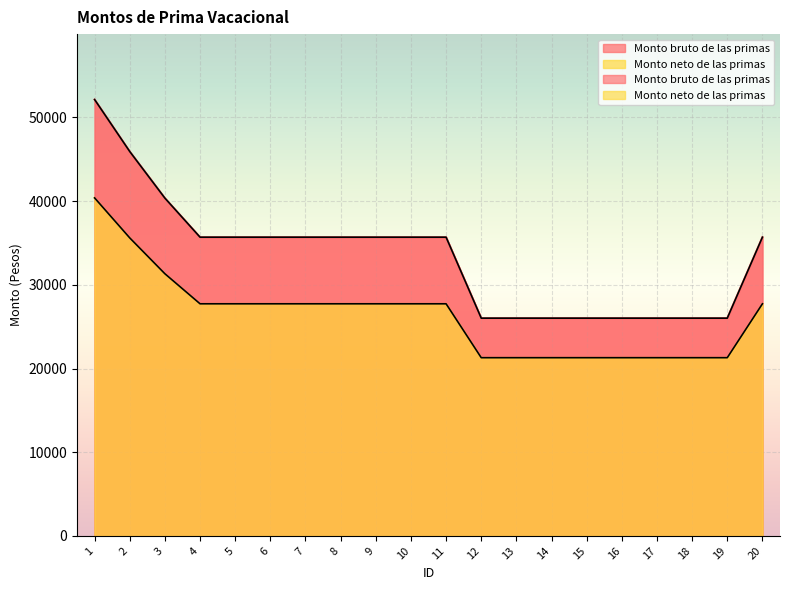

Is the value of Monto bruto de las primas at 4 greater than the value of Monto neto de las primas at 3?

Yes